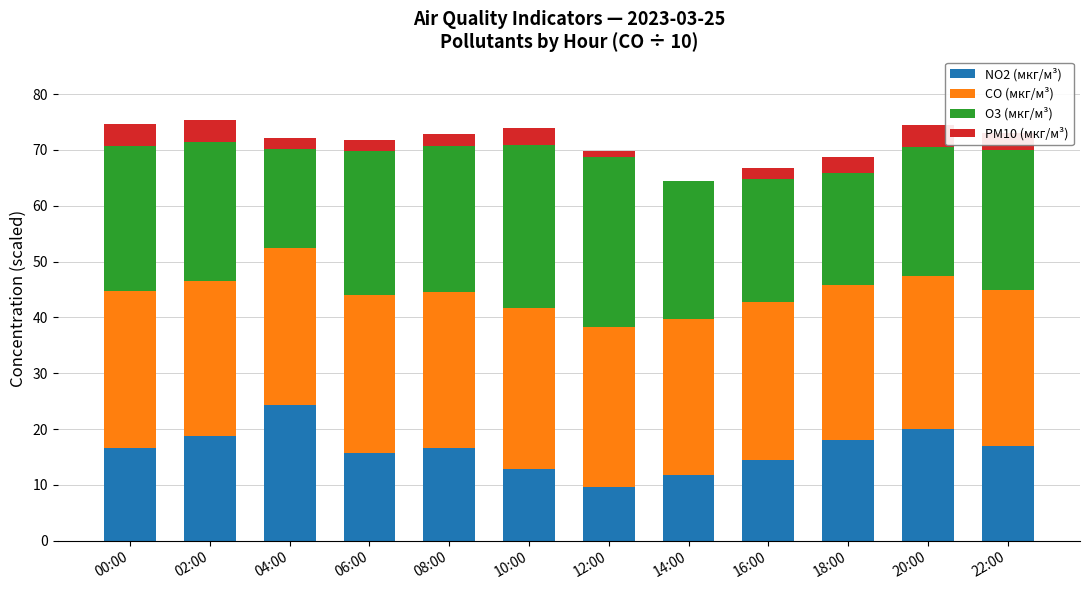

What is the highest value of the NO2 (мкг/м³) series?

24.4